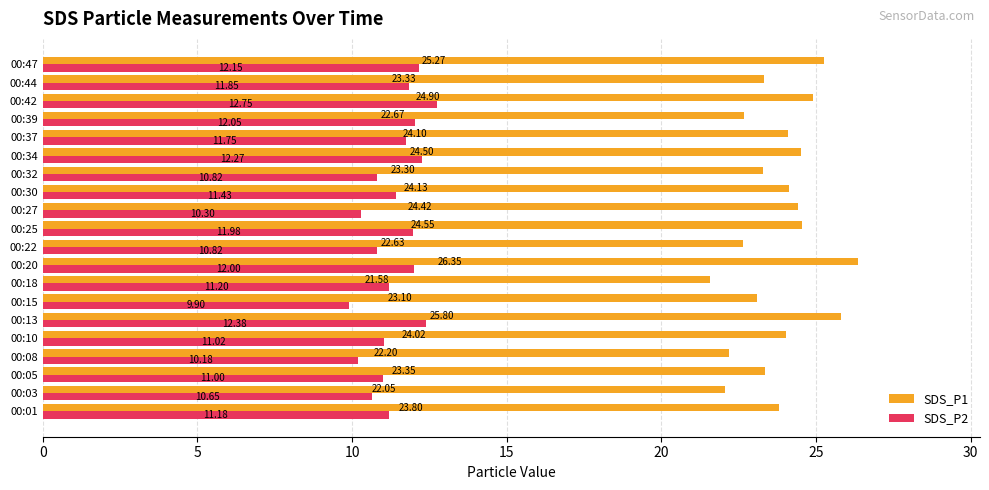

What is the sum of all SDS_P2 values?

227.7